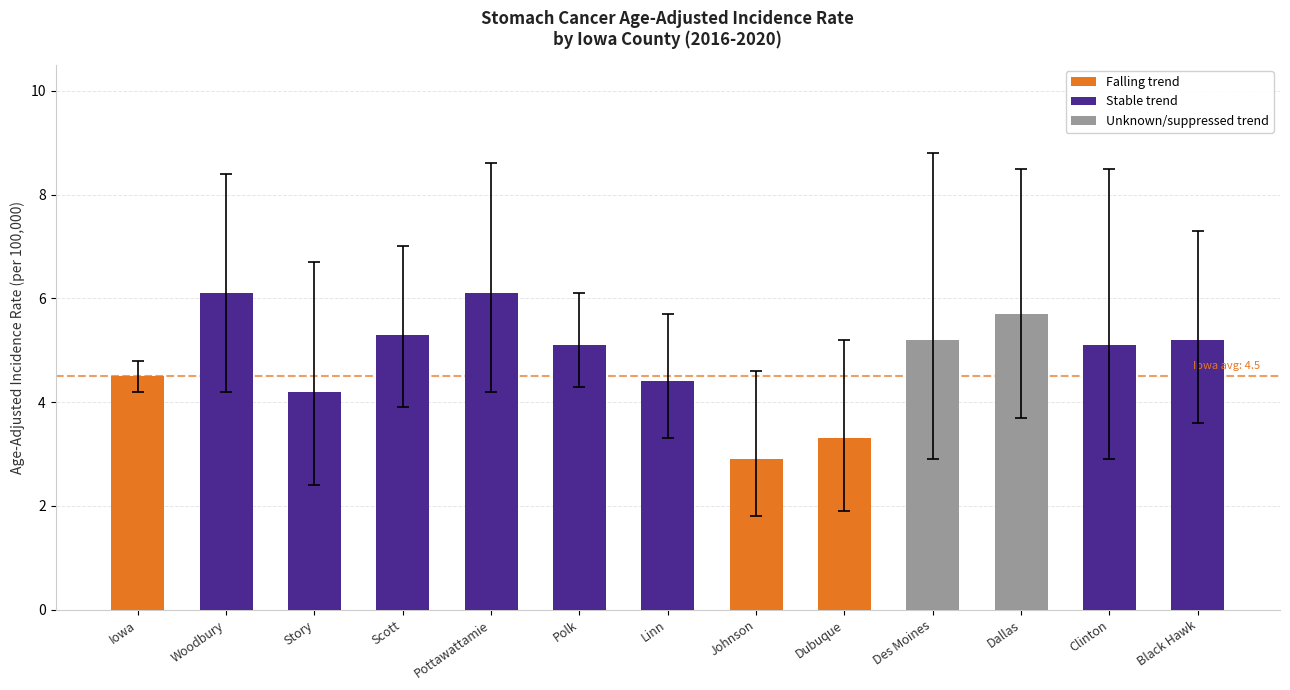

The Upper 95% CI series shows 2.5 at Dubuque. True or false?

False